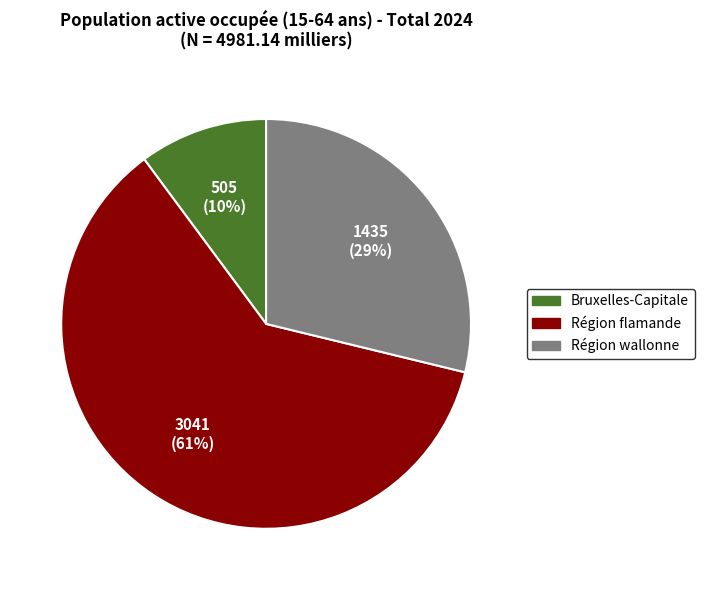

To the nearest percent, what is the difference between the largest and smallest slice percentages?

51%